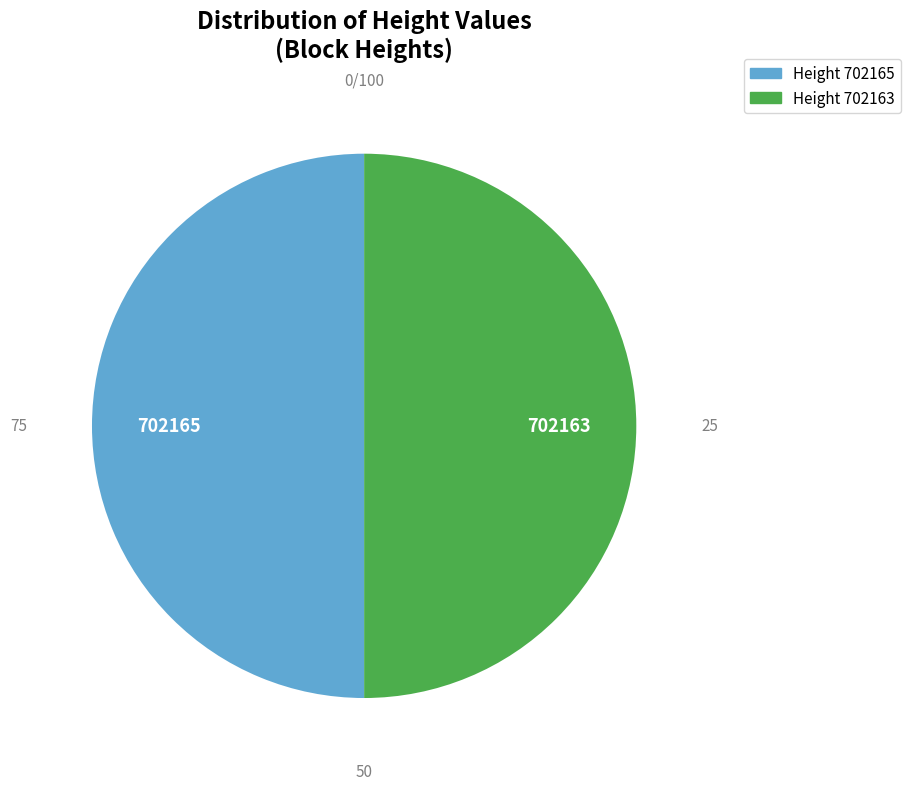

True or false: 702163 accounts for 56% of the total.

False